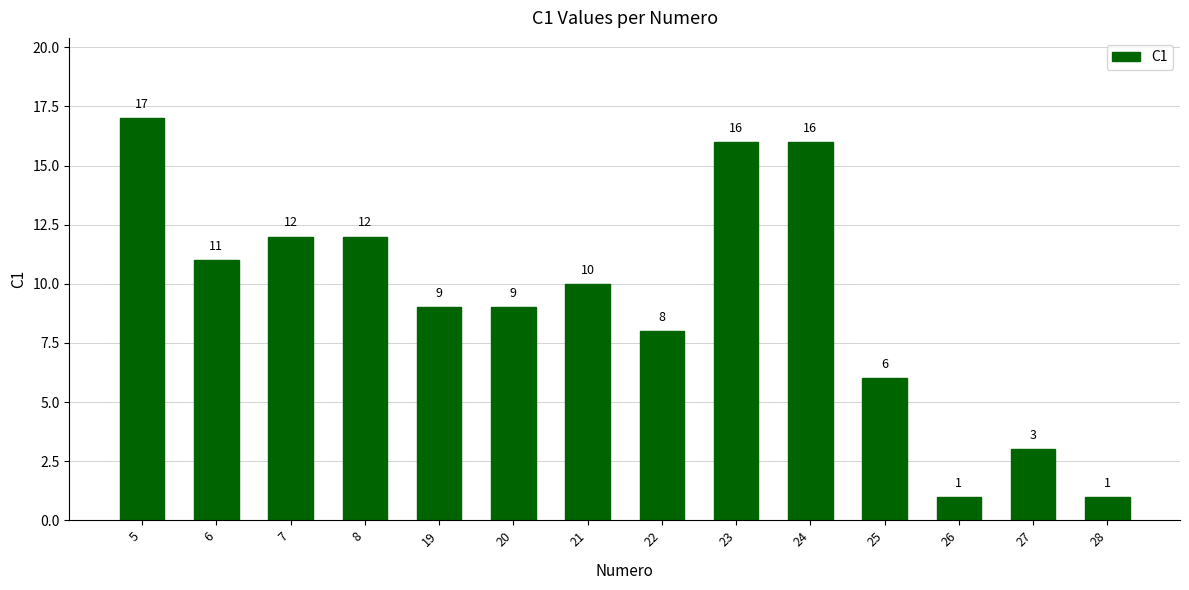

What is the value of the 7th bar from the left?

10